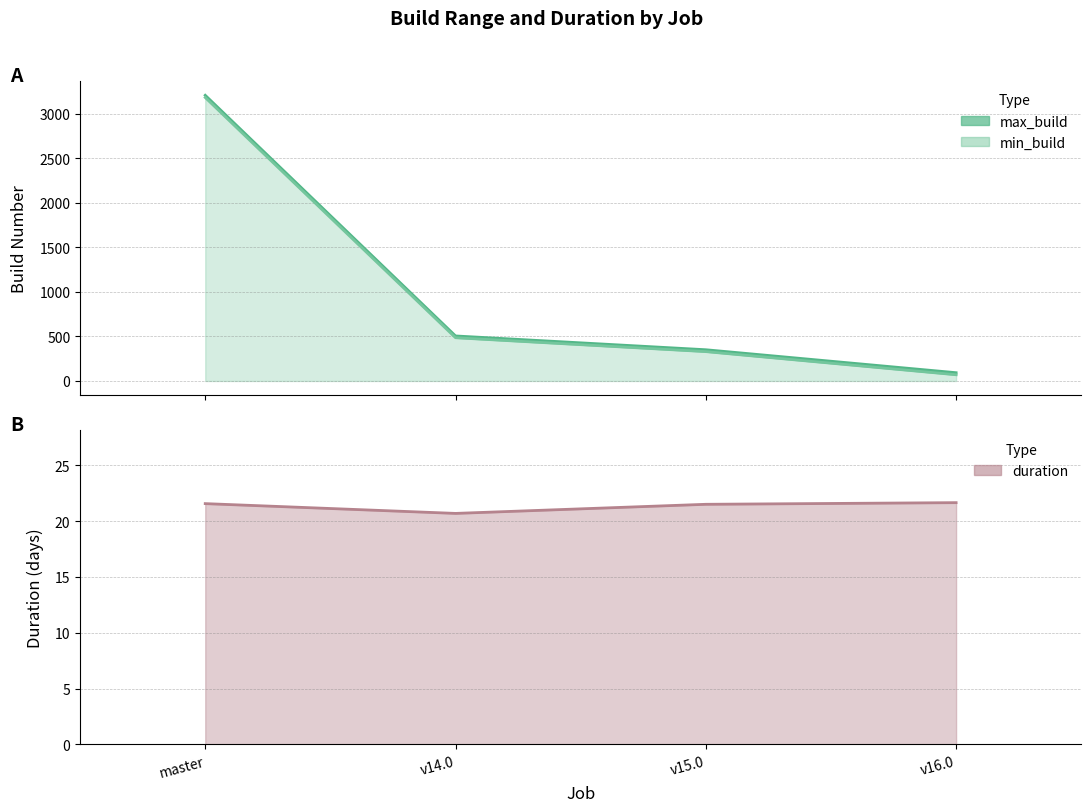

True or false: max_build and duration cross at least once.

False